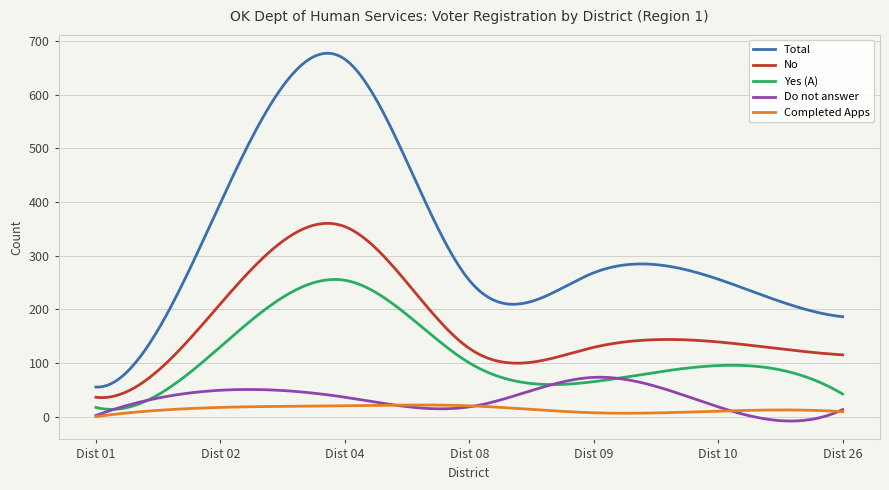

What are all the series names shown in the legend?

Total, No, Yes (A), Do not answer, Completed Apps